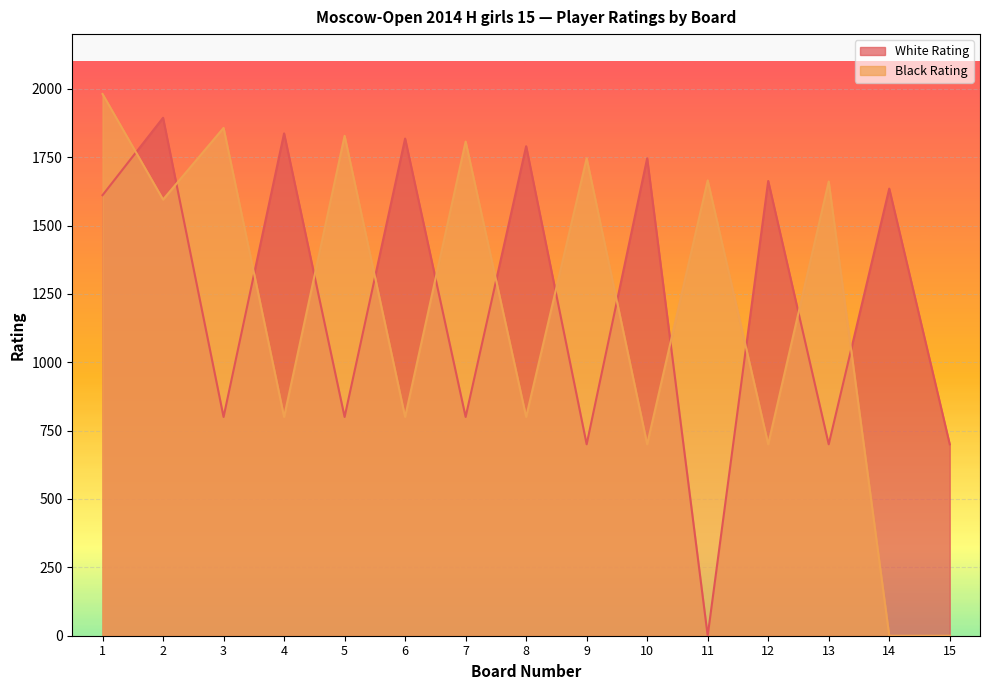

Where do White Rating and Black Rating first cross each other?

1 and 2